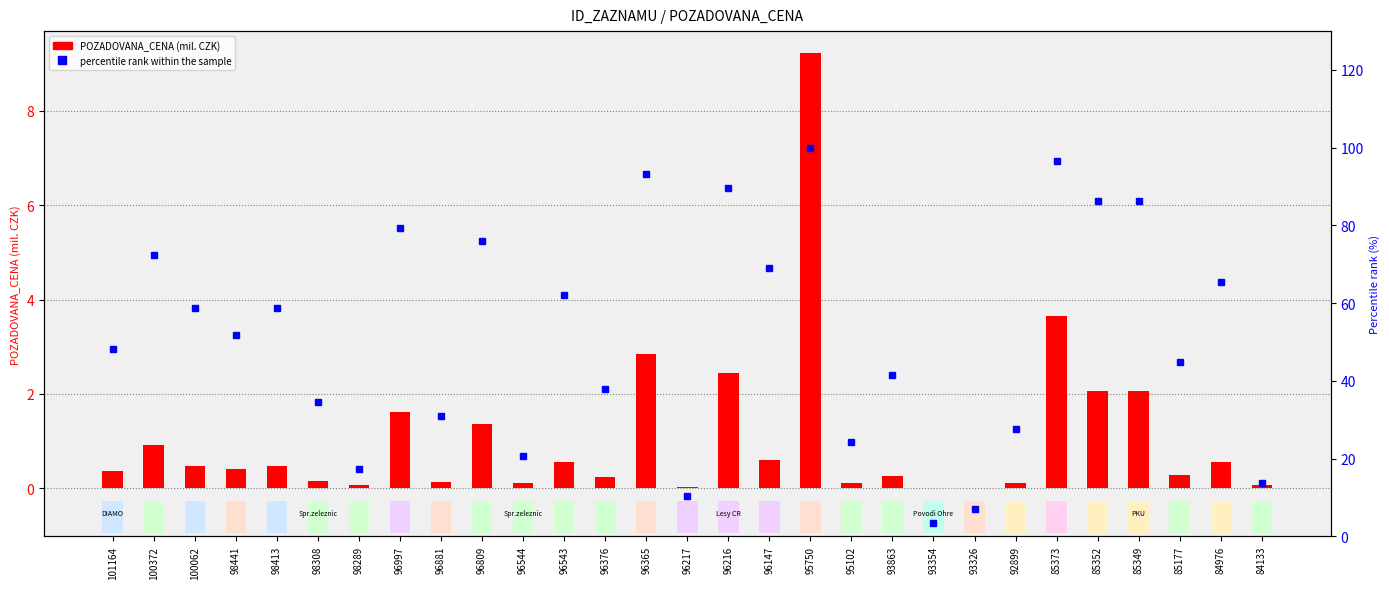

Which series has the largest total across all categories?

percentile rank within the sample